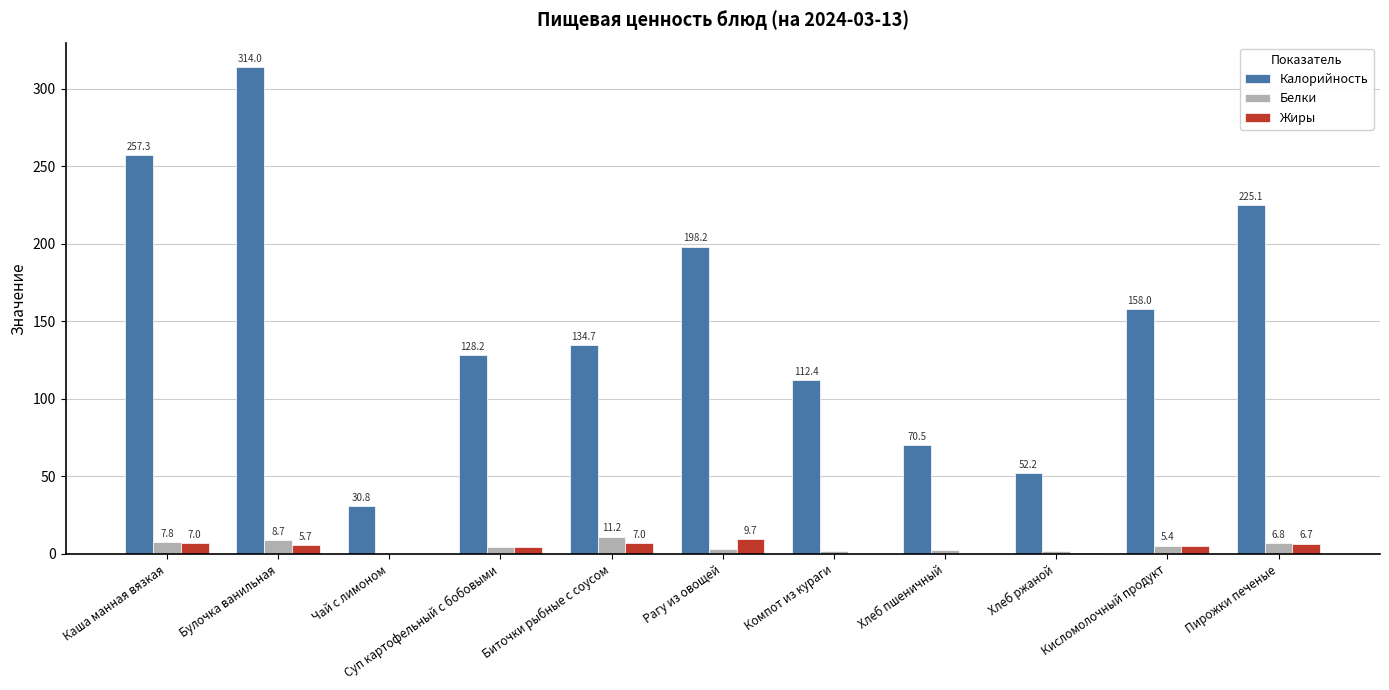

What are all the series names shown in the legend?

Калорийность, Белки, Жиры